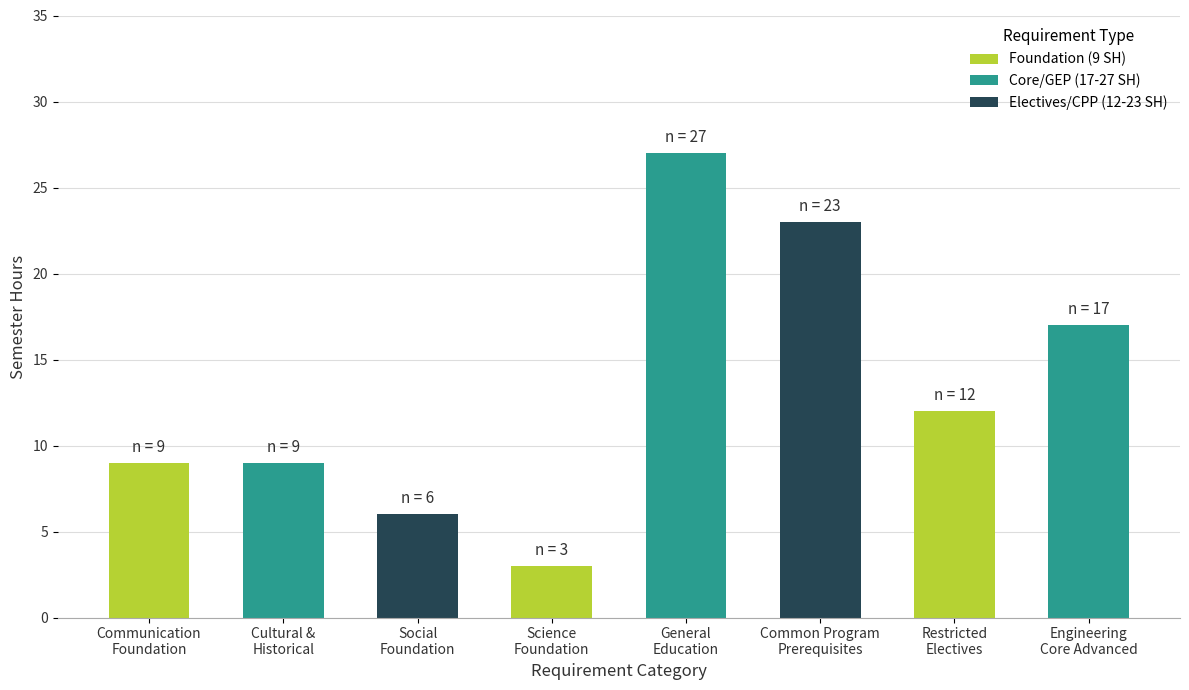

What is the minimum value shown in the chart?

3